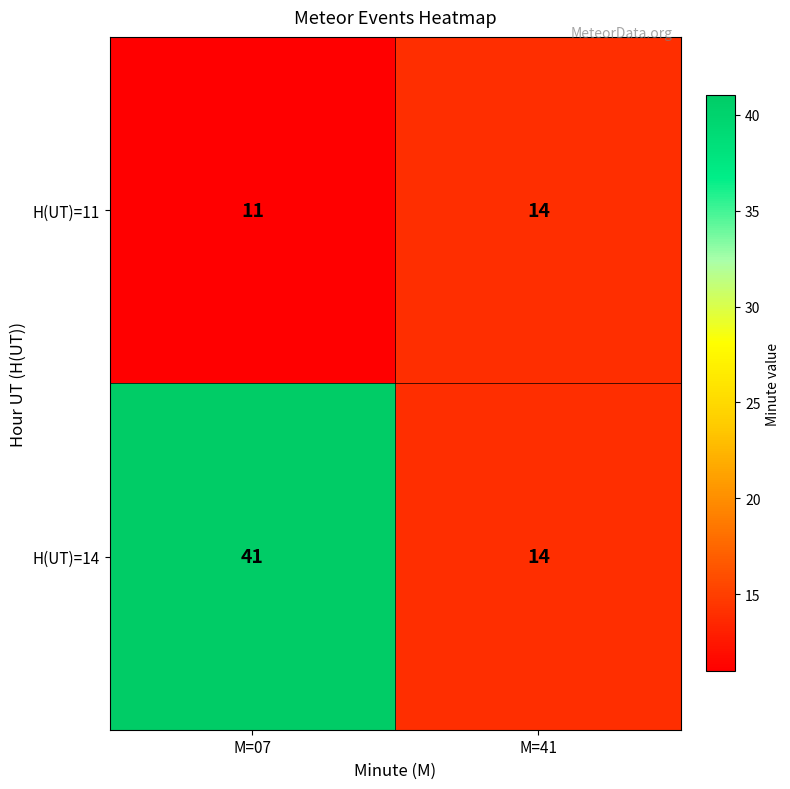

What is the sum of all H(UT)=11 values?

25